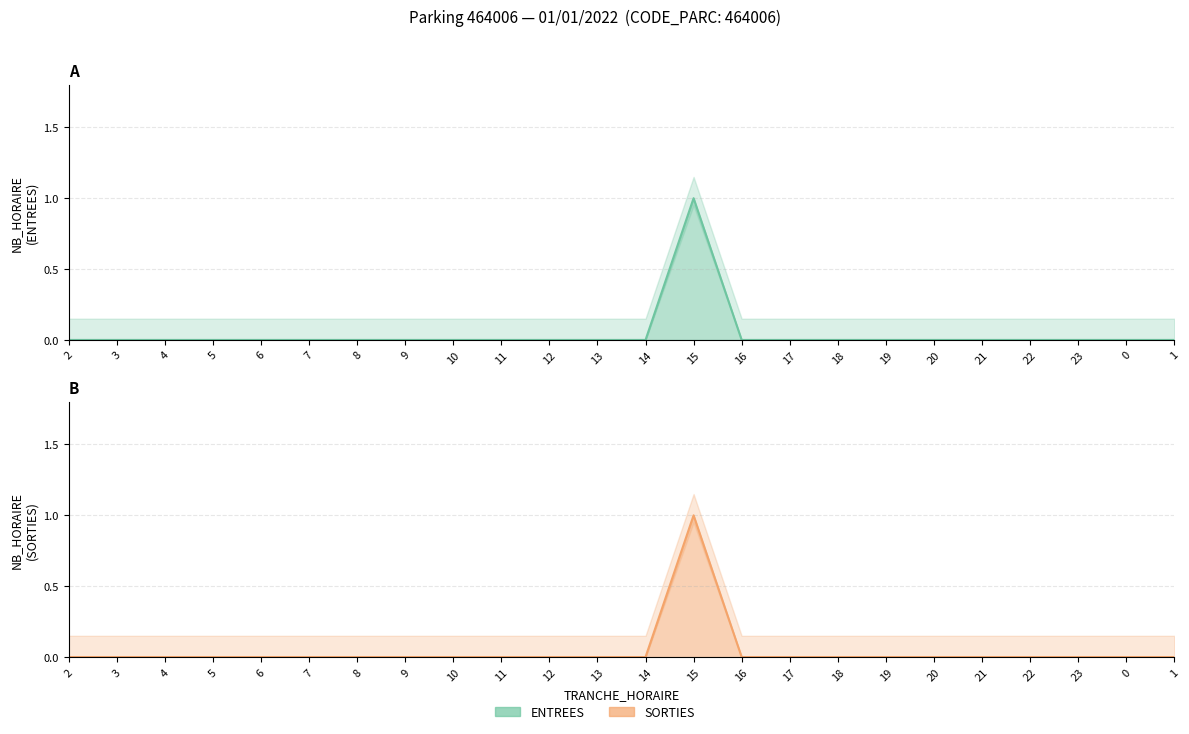

Reading right to left, transcribe all the data shown in this chart.

ENTREES: 0	0	0	0	0	0	0	0	0	0	1	0	0	0	0	0	0	0	0	0	0	0	0	0
SORTIES: 0	0	0	0	0	0	0	0	0	0	1	0	0	0	0	0	0	0	0	0	0	0	0	0